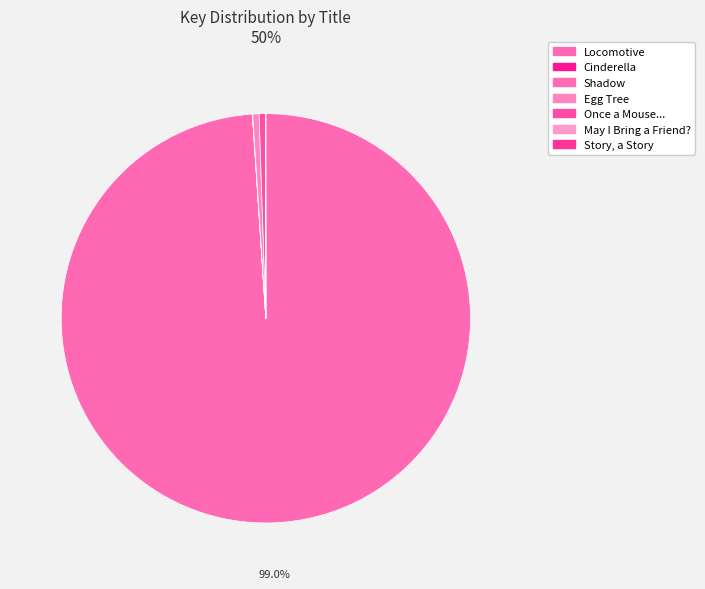

Count the number of slices in the pie.

7